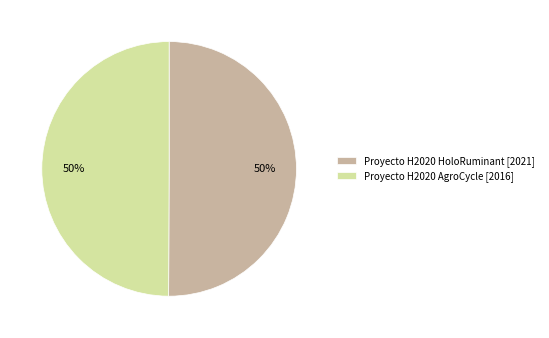

Is it true that Proyecto H2020 HoloRuminant is 38% of the pie?

False